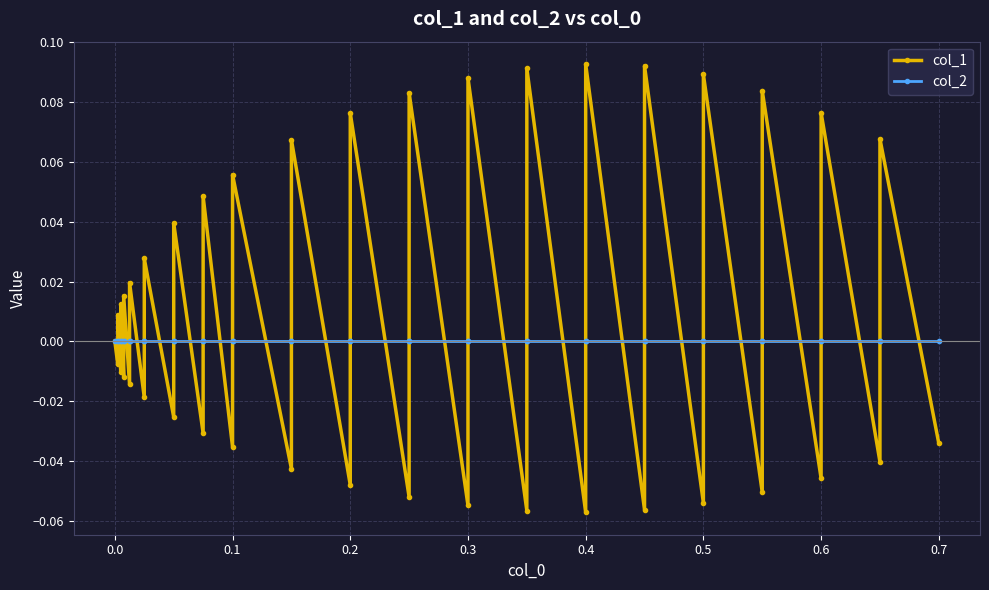

How many series are shown in this chart?

2